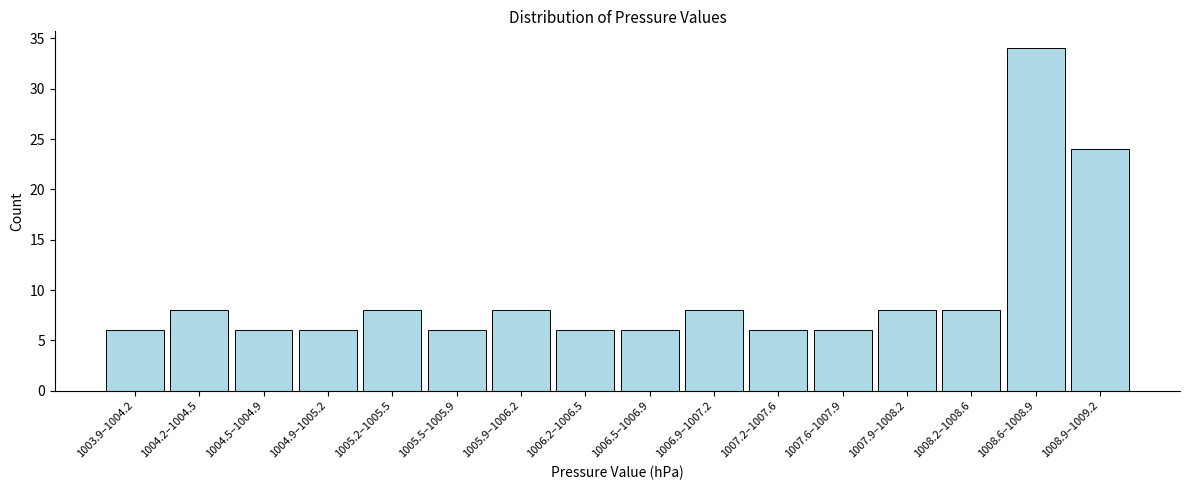

Reading left to right, extract all data points from this chart.

6	8	6	6	8	6	8	6	6	8	6	6	8	8	34	24